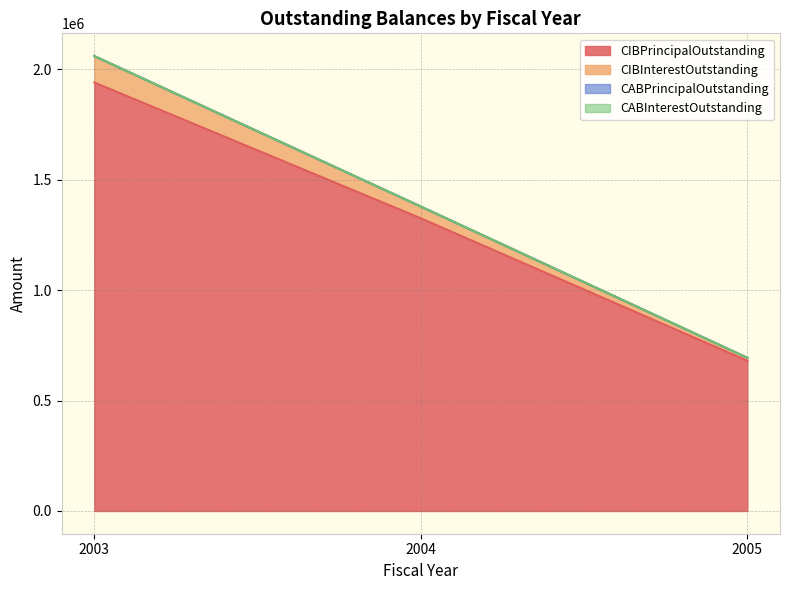

Does the chart display data point markers on the line(s)?

No